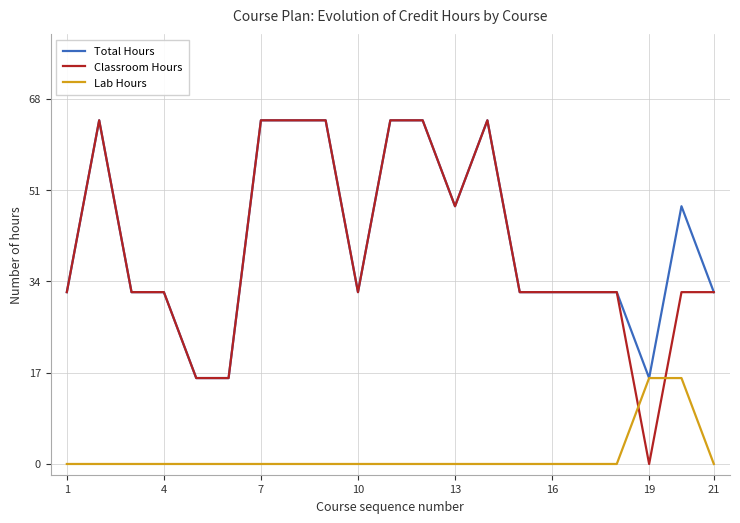

At how many categories does at least one series exceed 40?

9